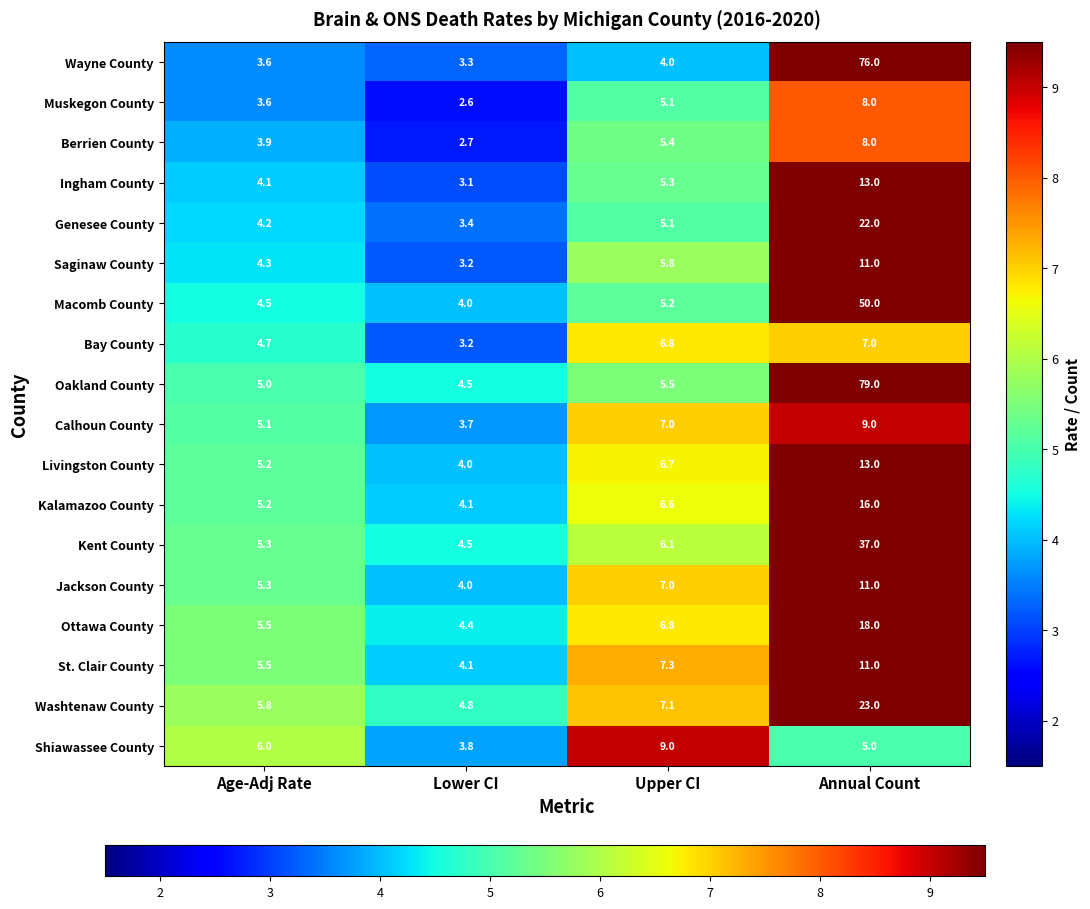

Is it true that Wayne County equals 6.0 at Upper CI?

False